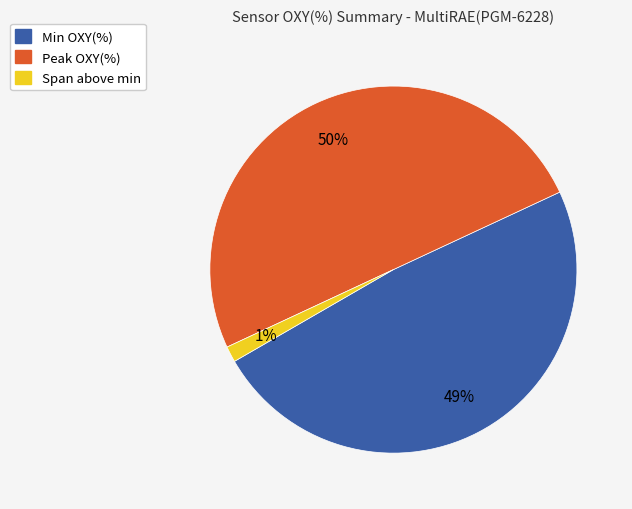

To the nearest percent, what is the difference between the largest and smallest slice percentages?

49%